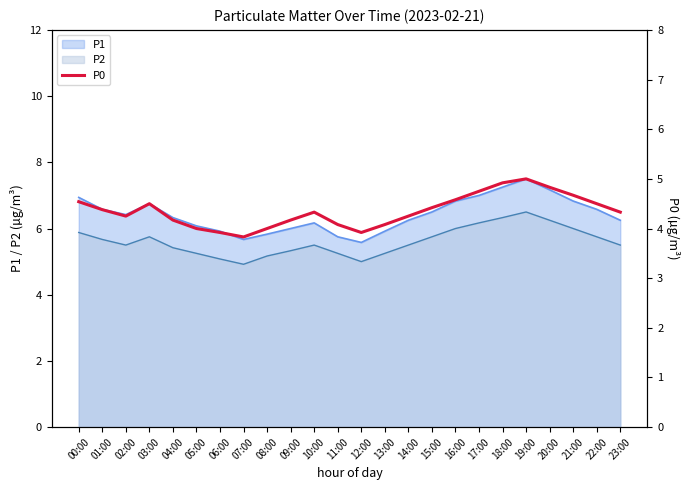

Is it true that P2 equals 6.0 at 16:00?

True